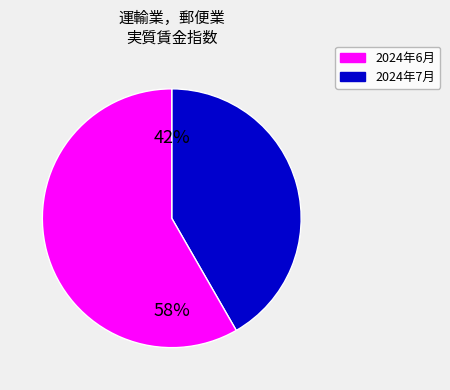

Does any single category account for the majority?

Yes